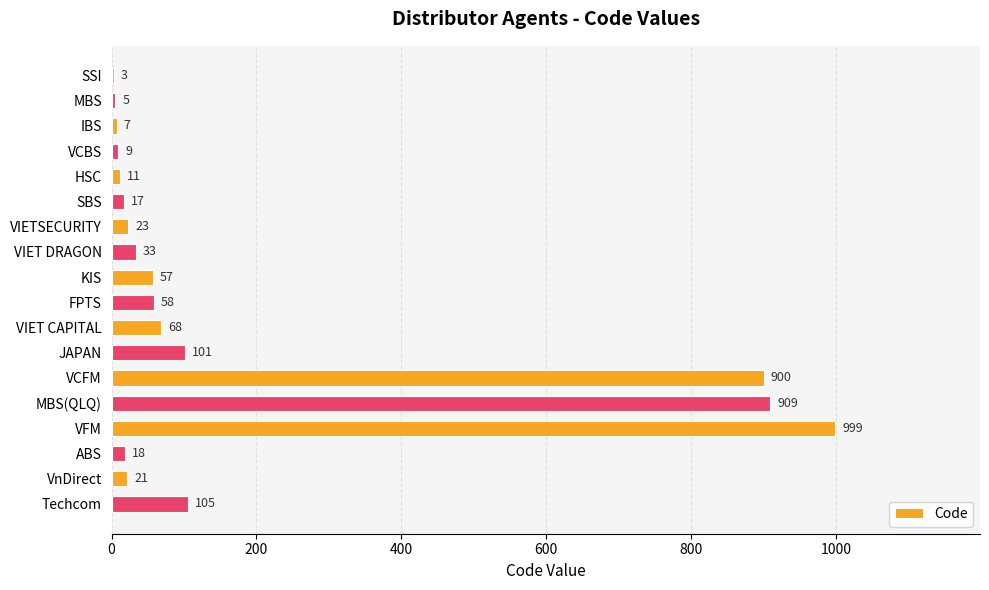

What is the sum of all values?

3344